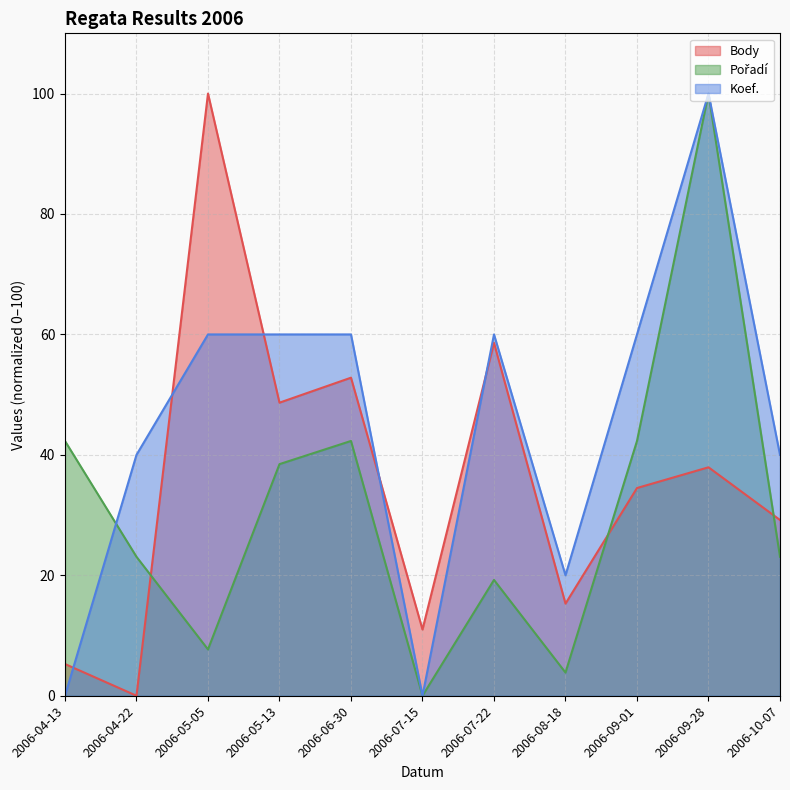

Count the number of data series in this chart.

3